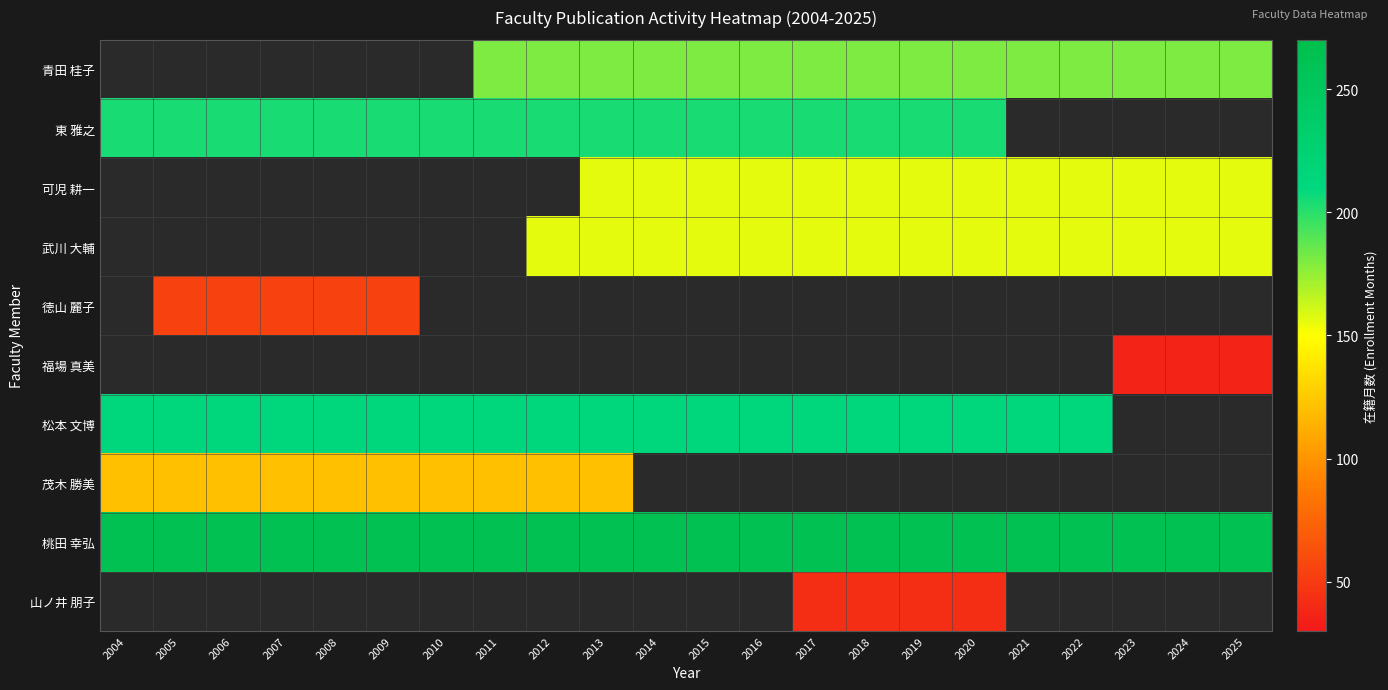

Is the value of 福場 真美 at 2013 greater than the value of 青田 桂子 at 2015?

No